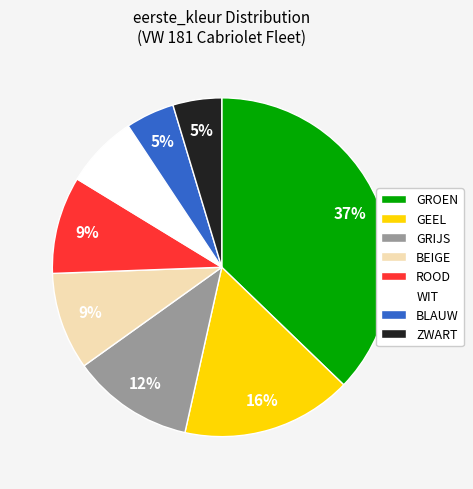

Which has a higher value, BEIGE or GRIJS?

GRIJS